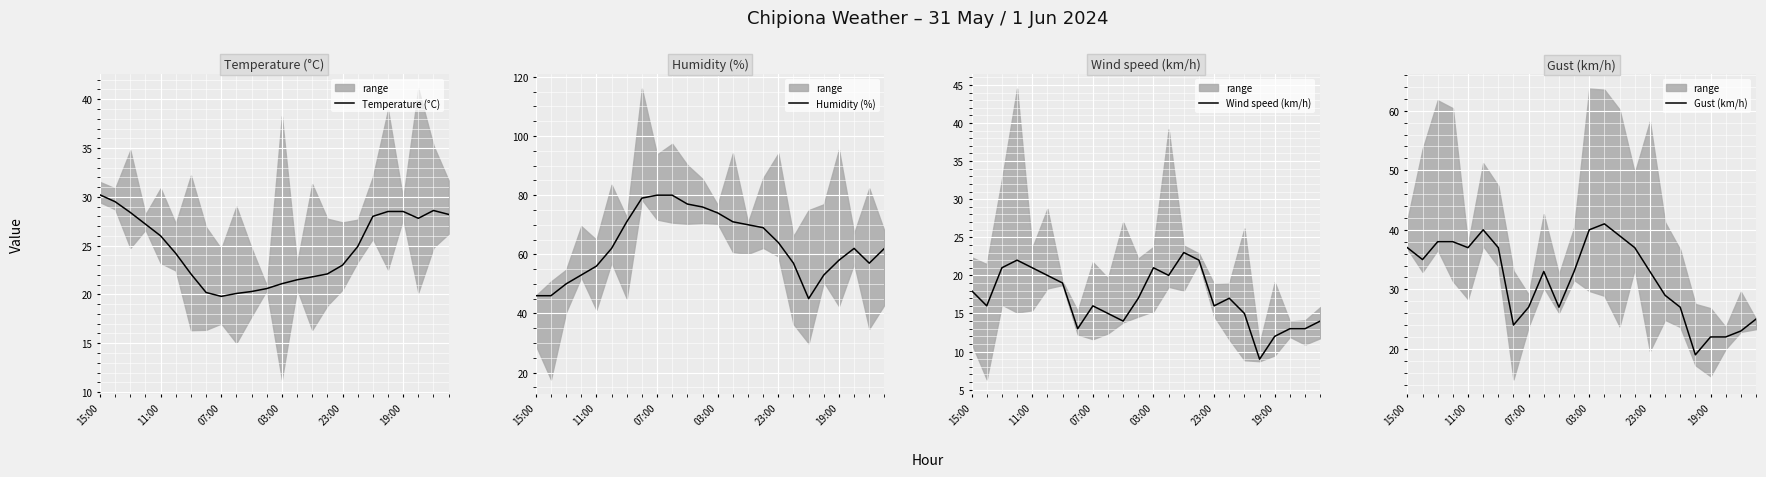

The value of Humidity (%) at 8 is 80.0. True or false?

True